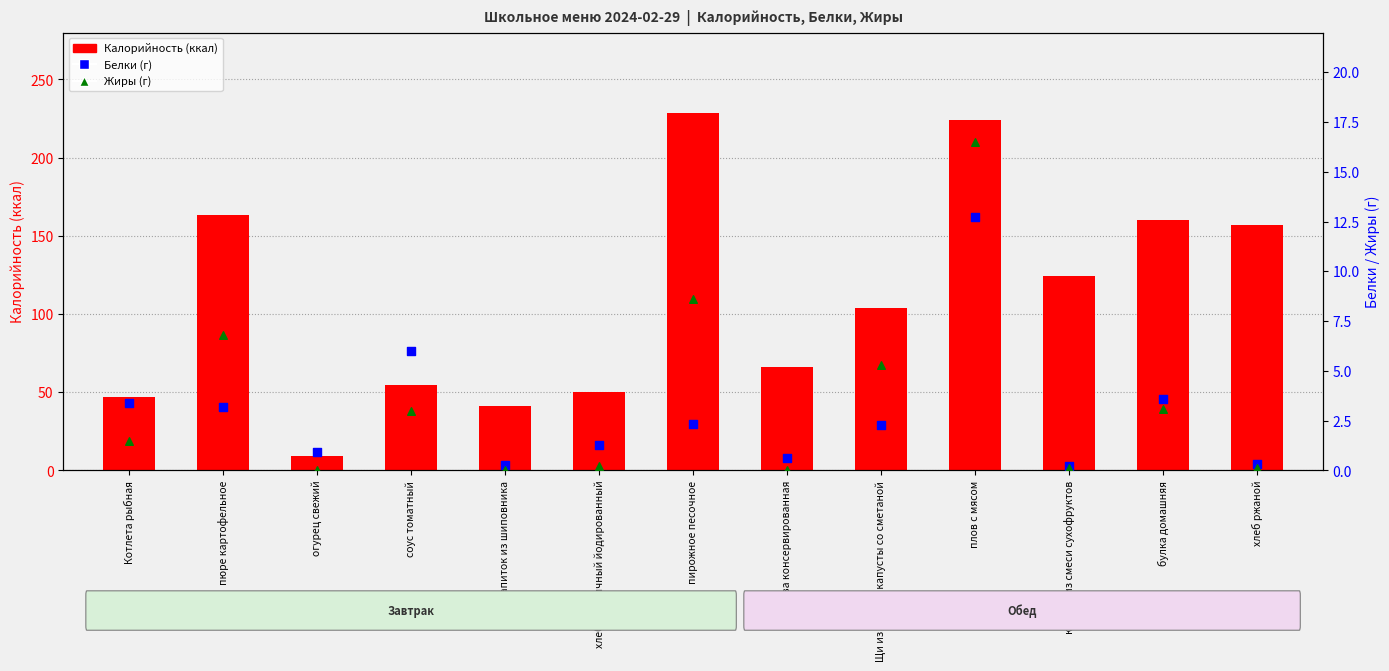

At how many categories does at least one series exceed 130?

5